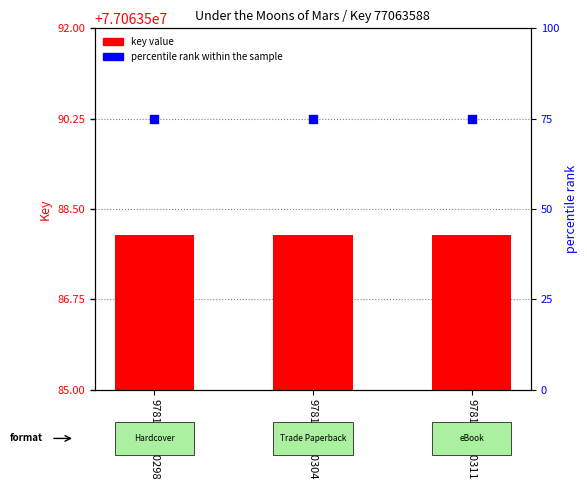

What are all the series names shown in the legend?

key value, percentile rank within the sample